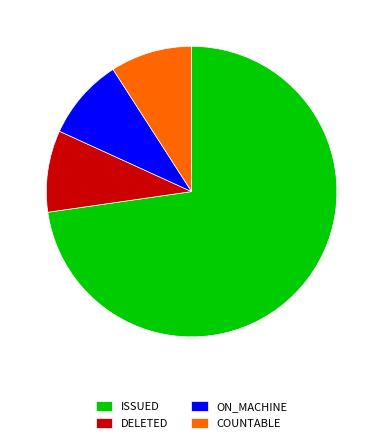

Approximately how many times larger is the value at ISSUED compared to DELETED?

8.0